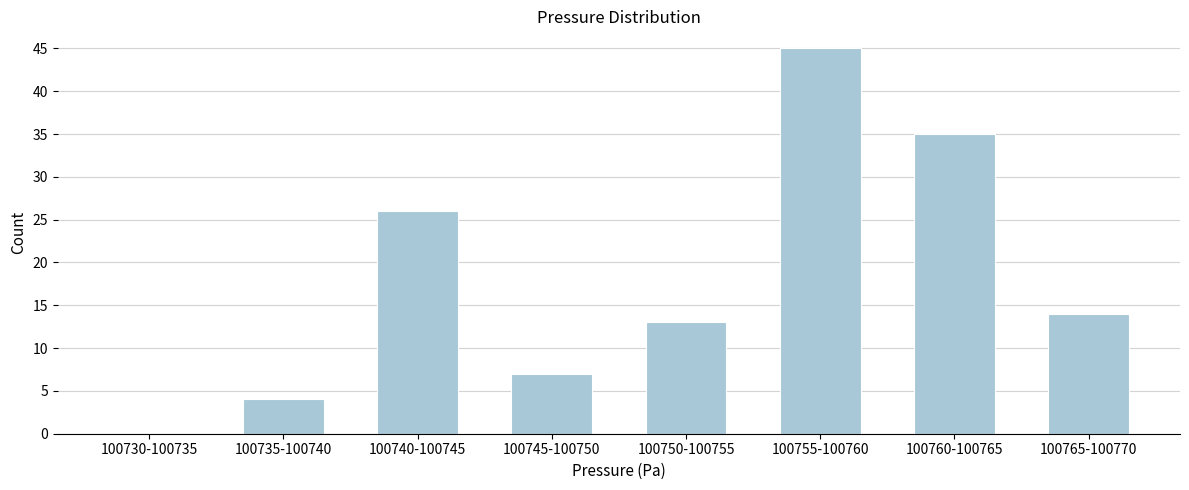

Reading left to right, list all the values displayed in this chart.

100730-100735=0	100735-100740=4	100740-100745=26	100745-100750=7	100750-100755=13	100755-100760=45	100760-100765=35	100765-100770=14